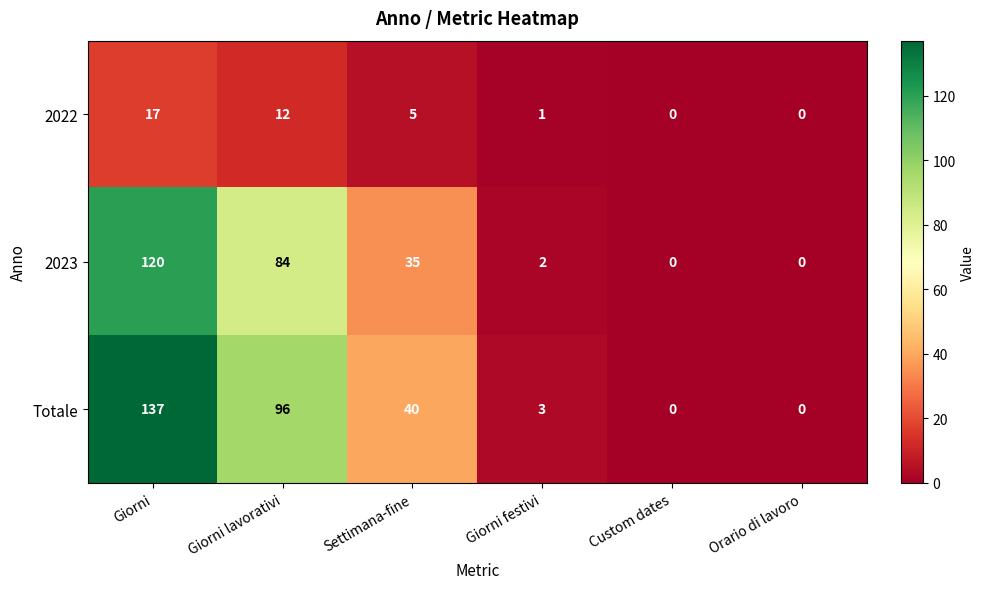

What is the maximum value shown in the chart?

137